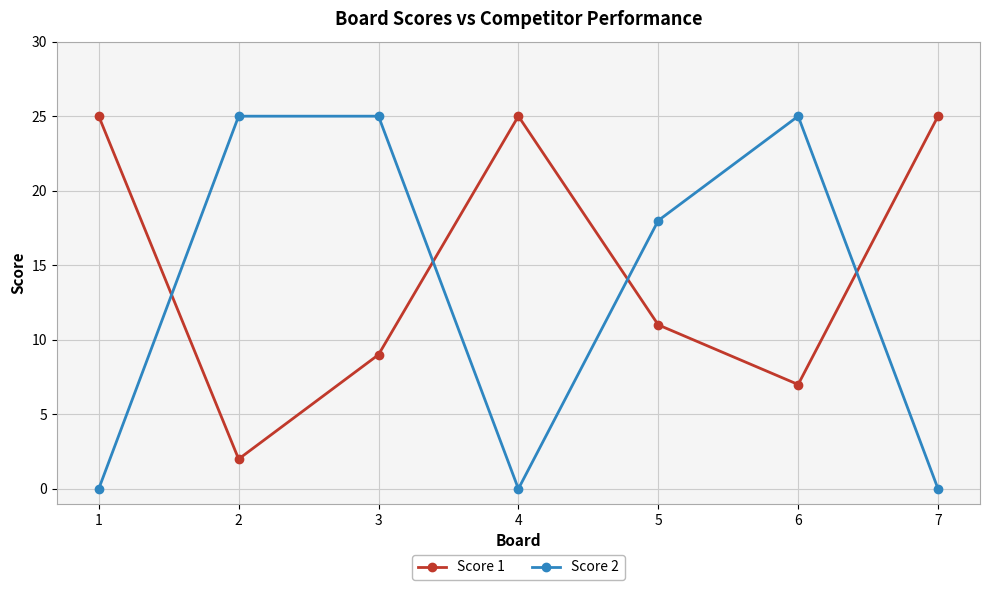

True or false: Score 2 has a value of 25 at 2.

True